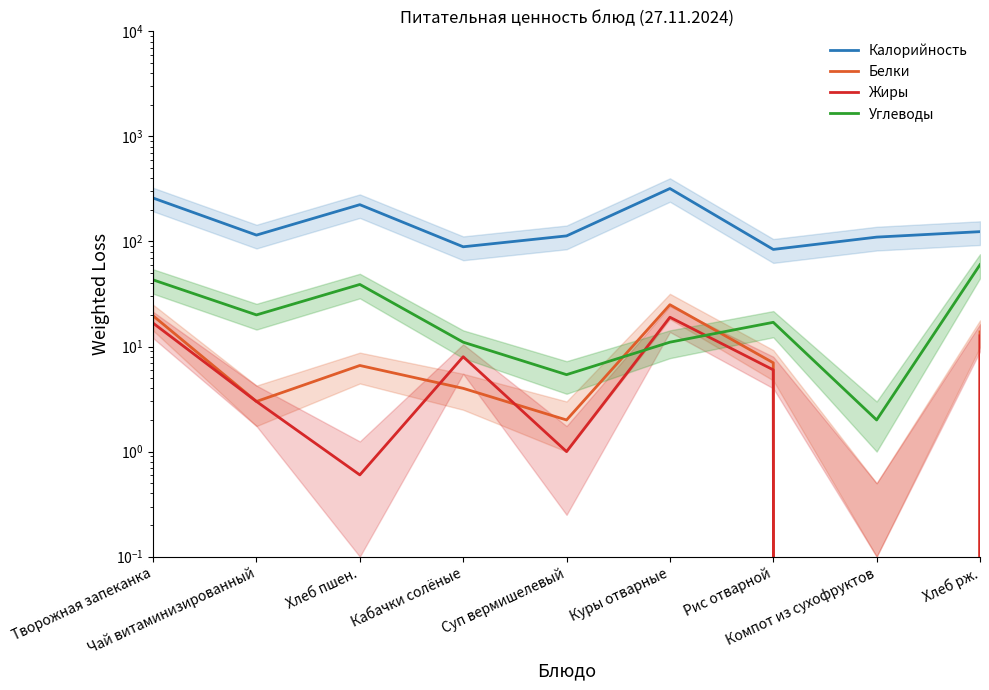

What is the total value across all series at Хлеб пшен.?

270.2